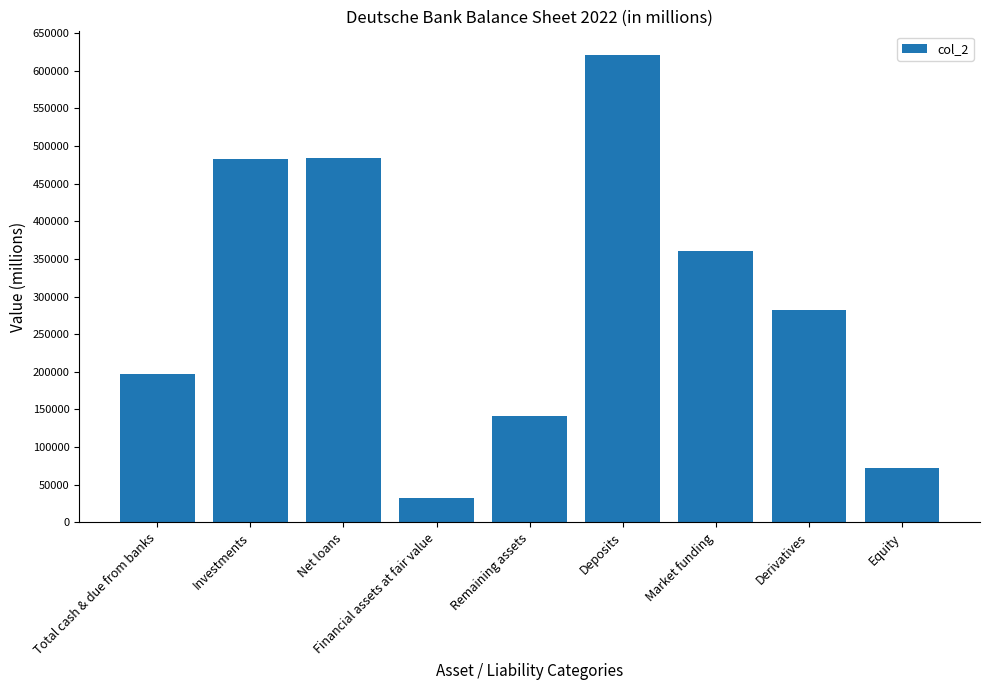

The value at Derivatives is 68194. True or false?

False